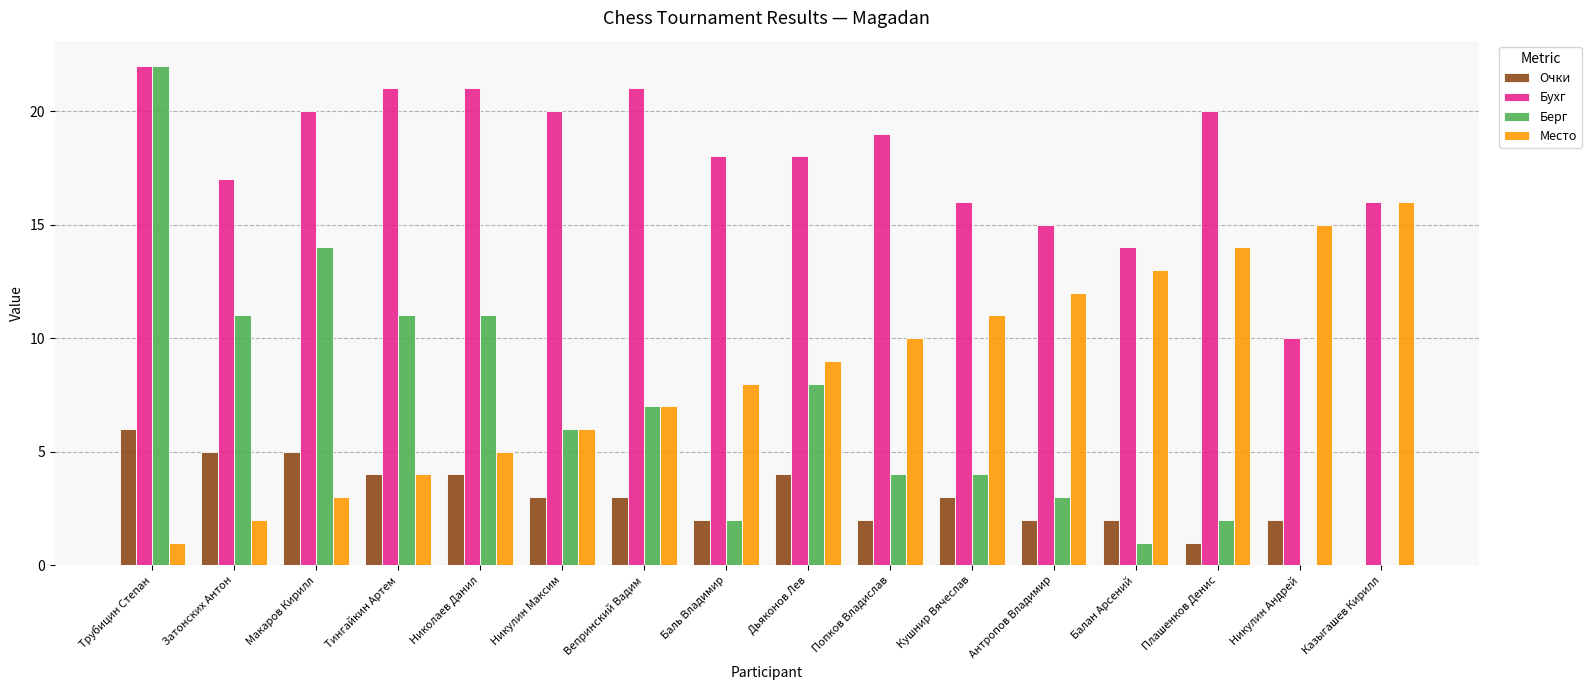

The Место series shows 28 at Казыгашев Кирилл. True or false?

False